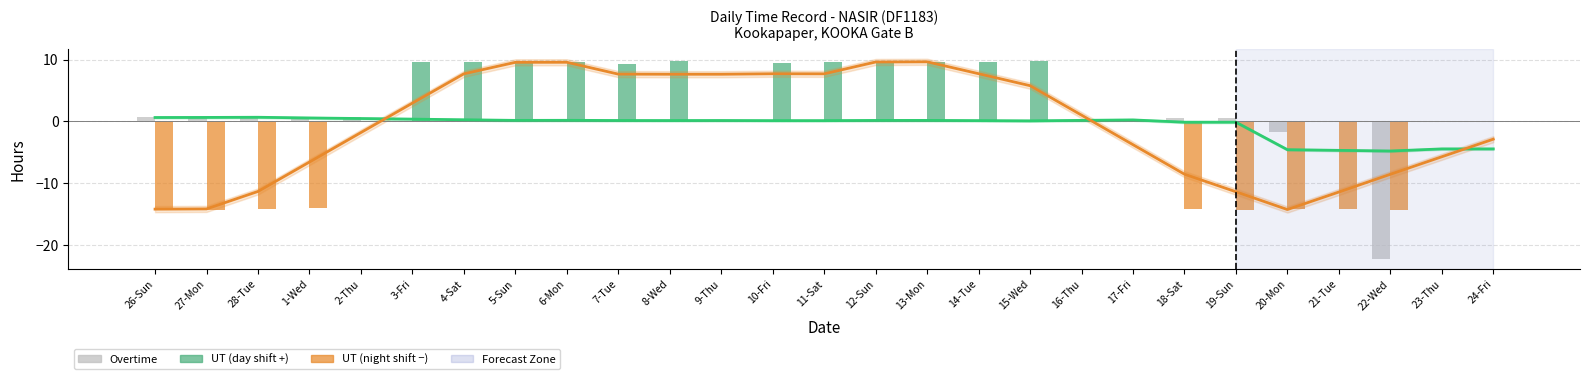

At which category is the sum across all series the highest?

12-Sun